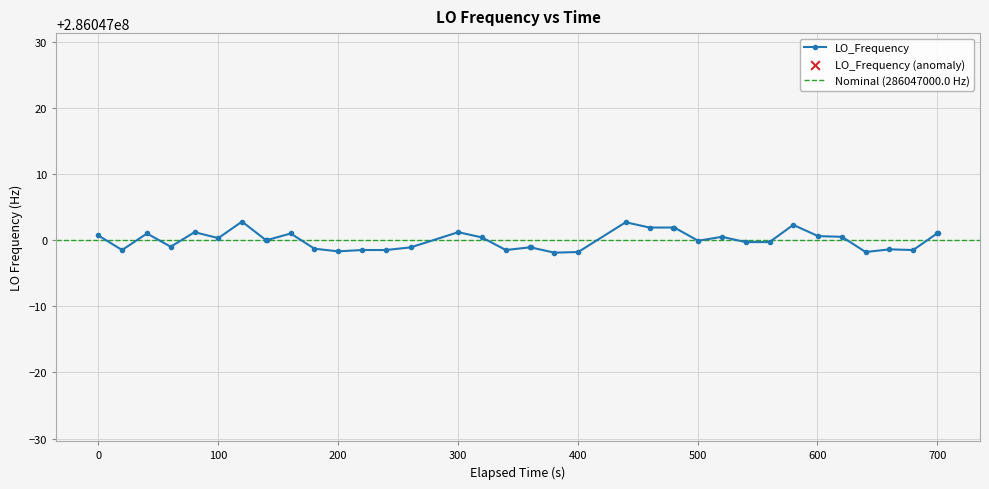

What is the change in value from 14 to 26?

+3.0